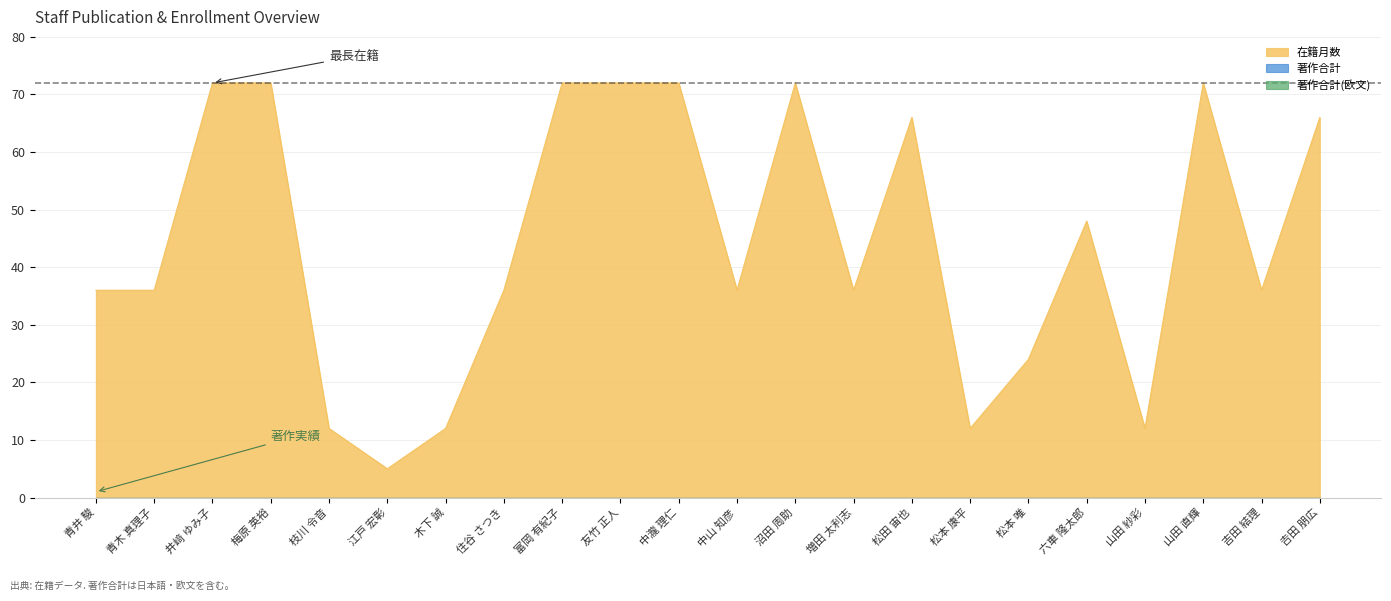

Which category has the highest value in the 著作合計 series?

青井 駿